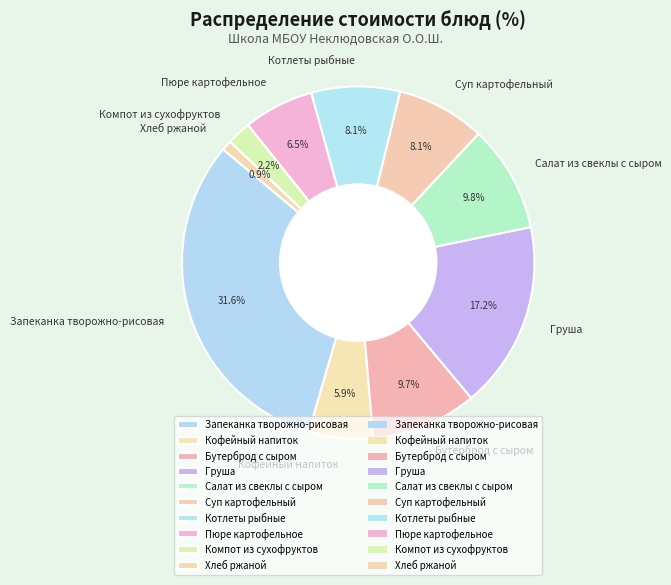

Which category has the smallest portion of the pie?

Хлеб ржаной